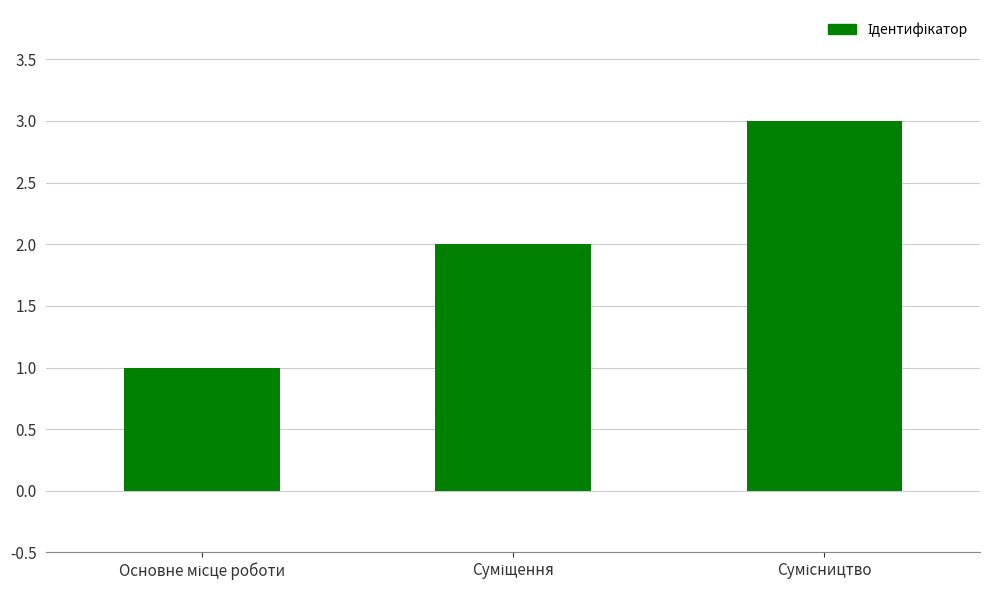

What is the sum of all values?

6